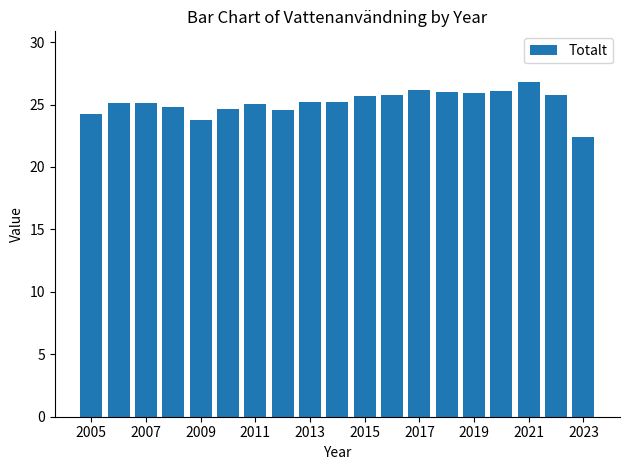

What is the smallest value displayed?

22.4